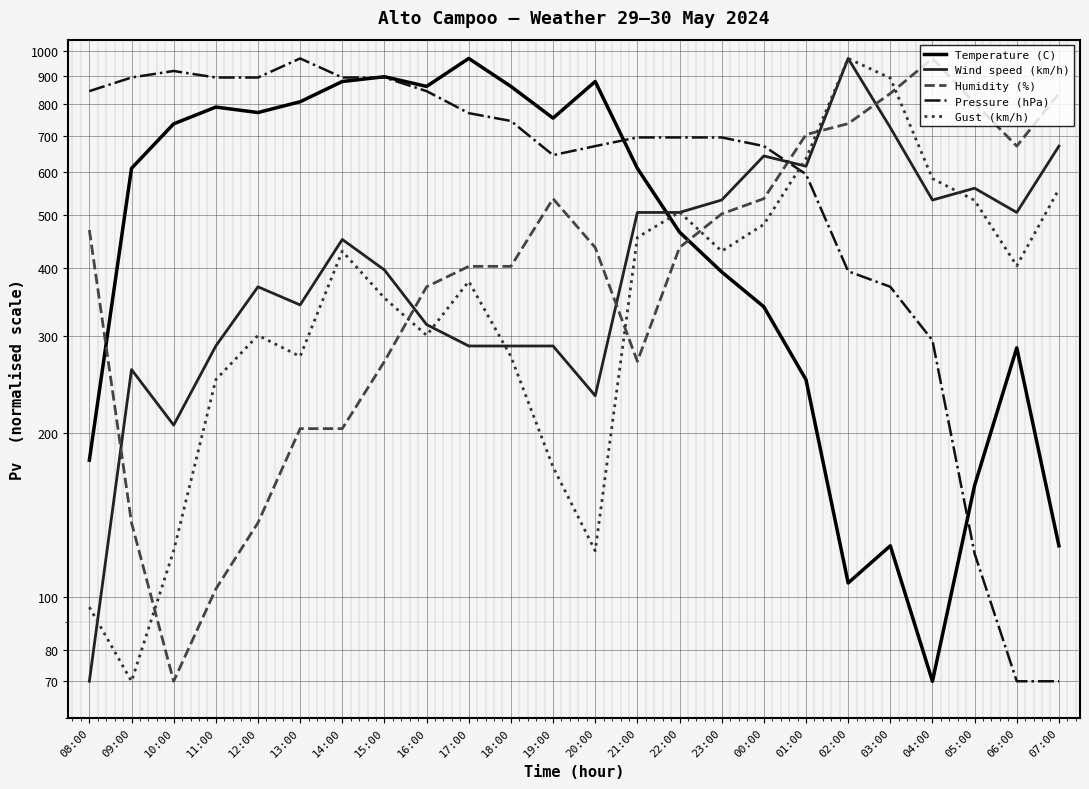

What is the lowest value of the Wind speed (km/h) series?

70.0